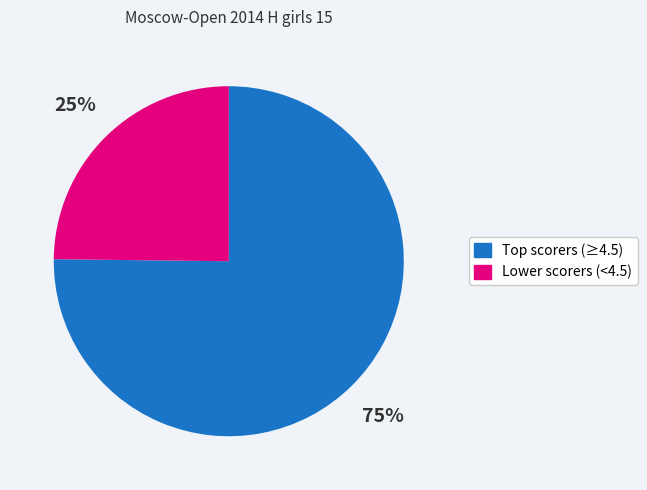

Does any single category account for the majority?

Yes